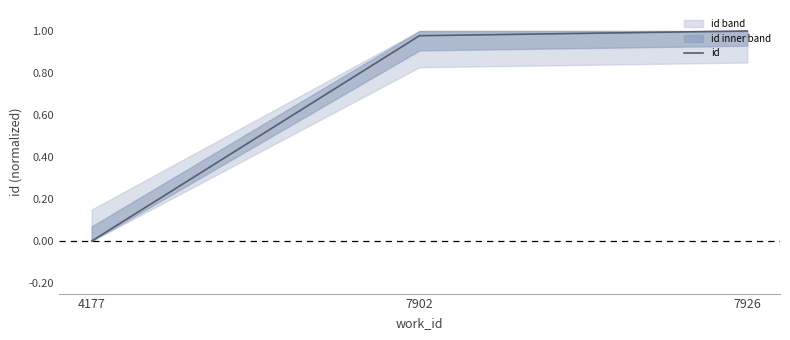

Is it true that the value at 4177 is 0.0?

True